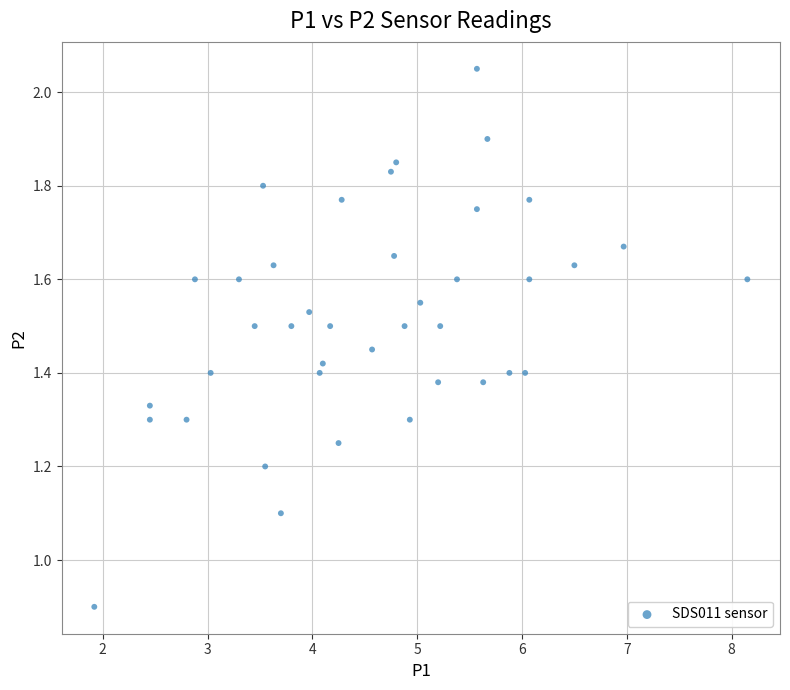

What is the range of X values (max minus min)?

6.2